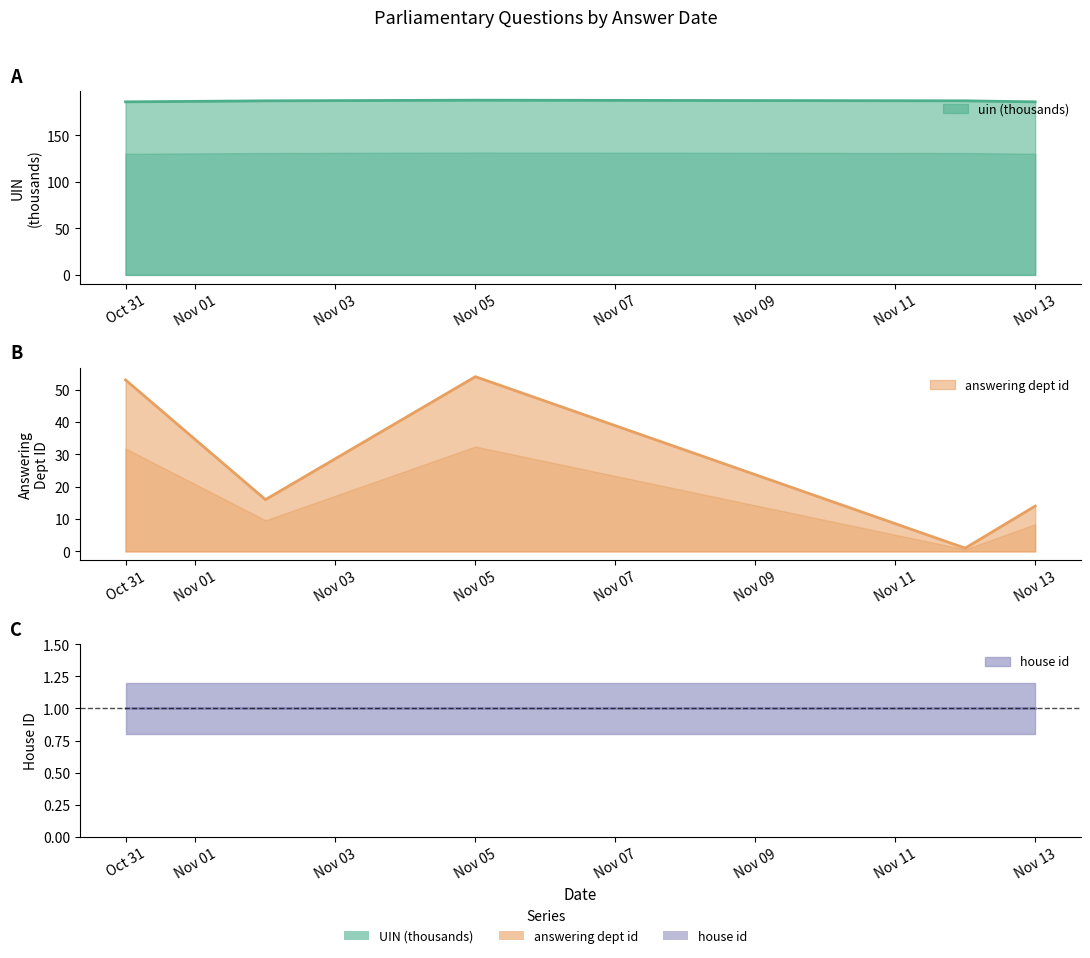

At which category is the sum across all series the highest?

Nov 05